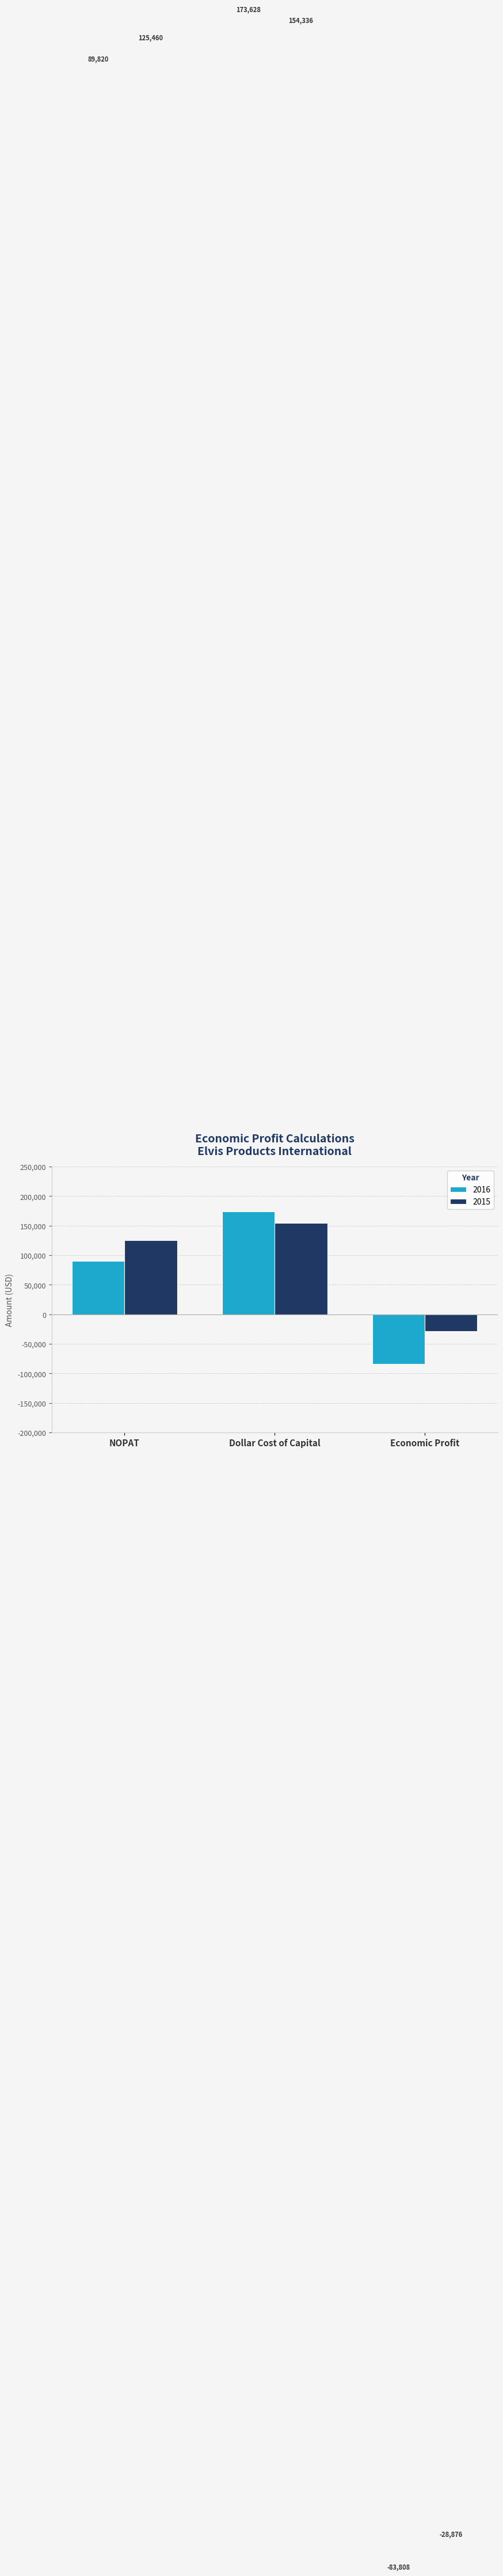

What is the difference between the maximum and minimum values in the 2015 series?

183212